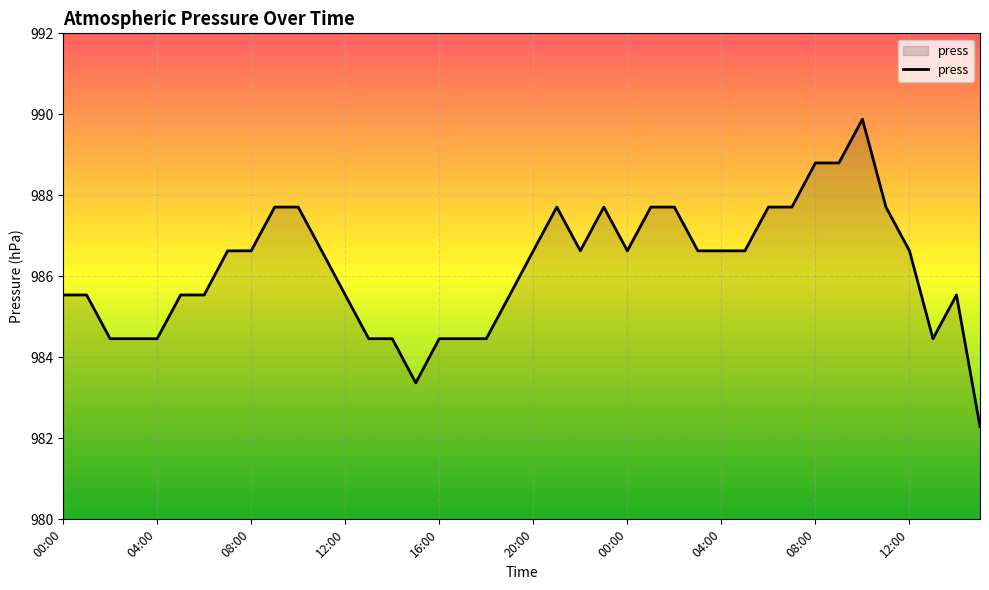

What is the difference between the maximum and minimum values?

7.6